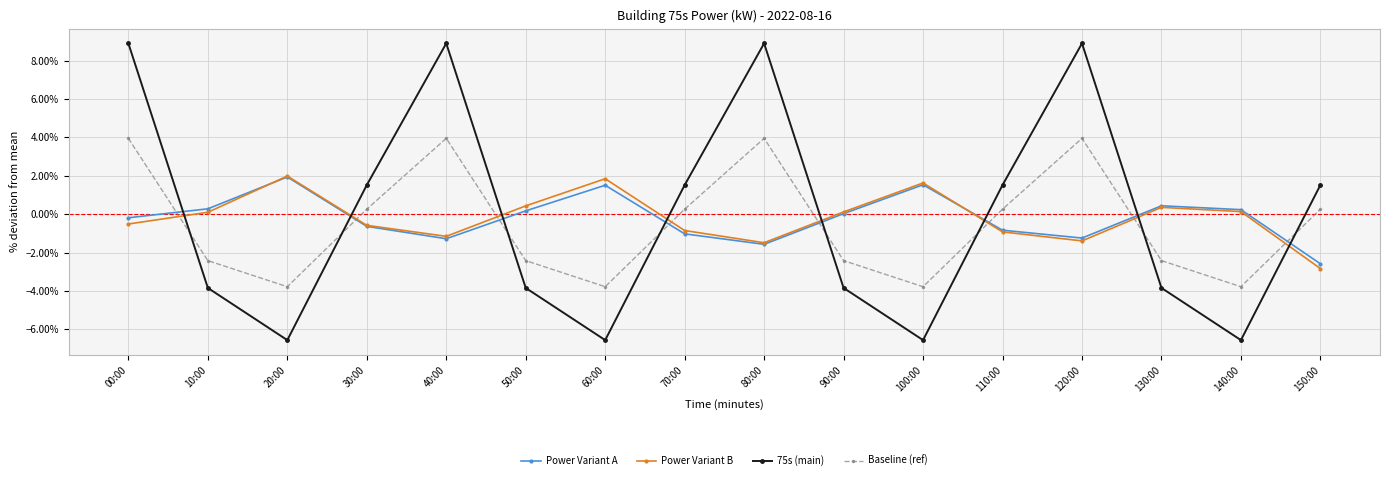

Is this an area chart (filled region under the line)?

No